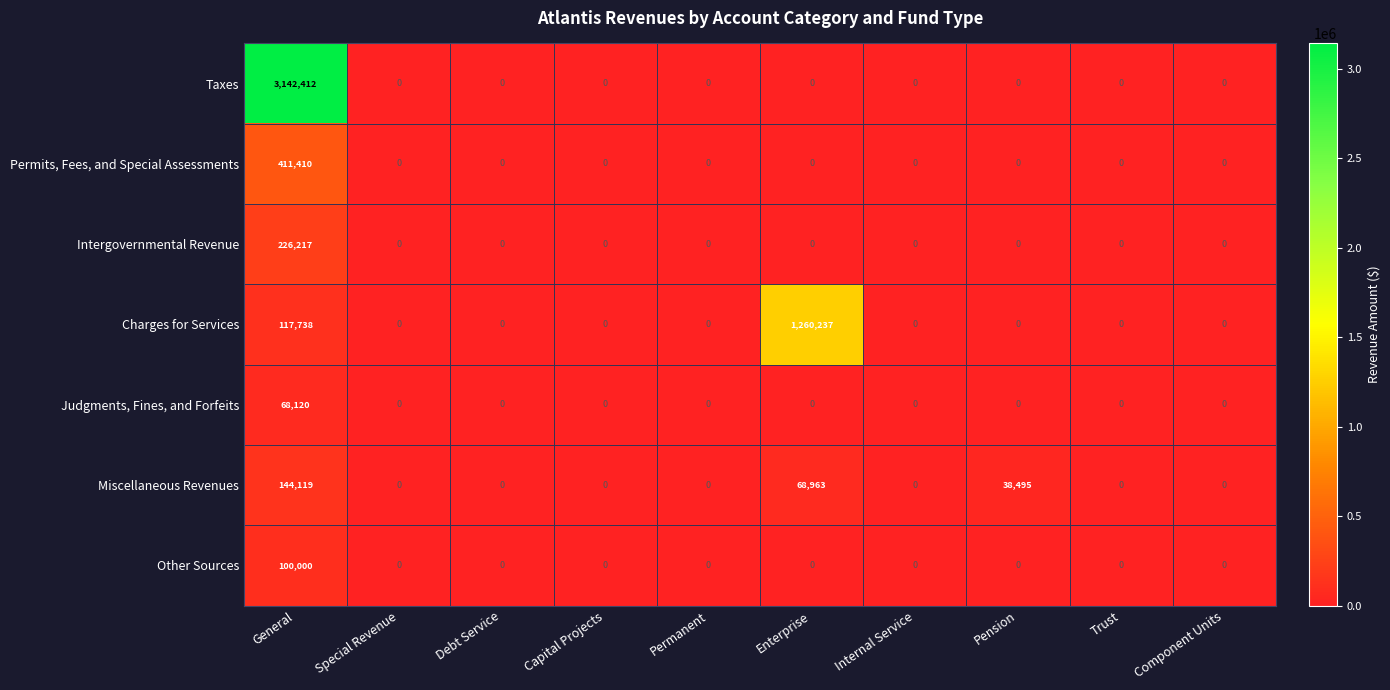

How many values in Intergovernmental Revenue are above zero?

1